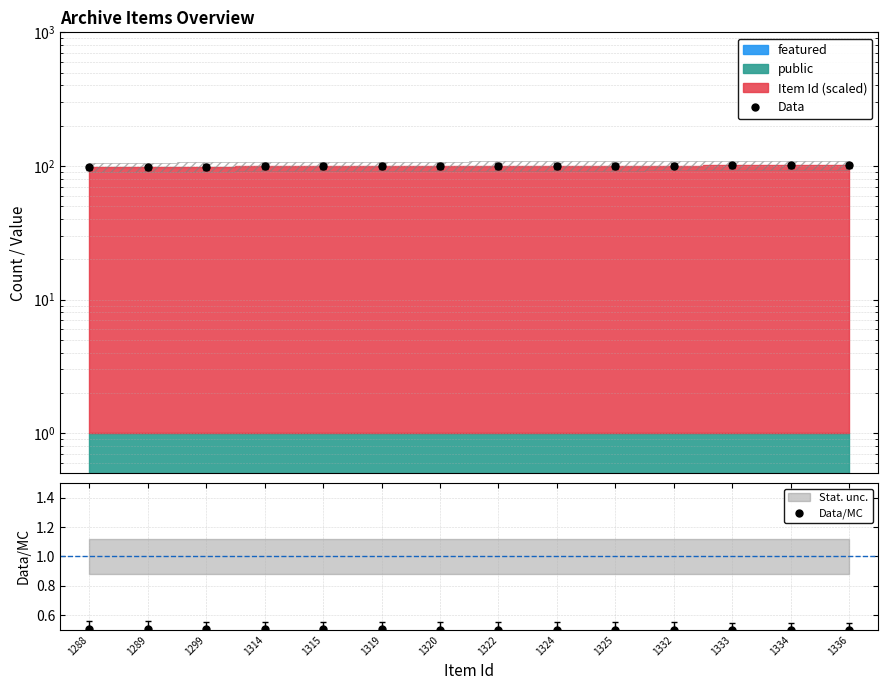

Is it true that Data/MC equals 0.5 at 1334?

True